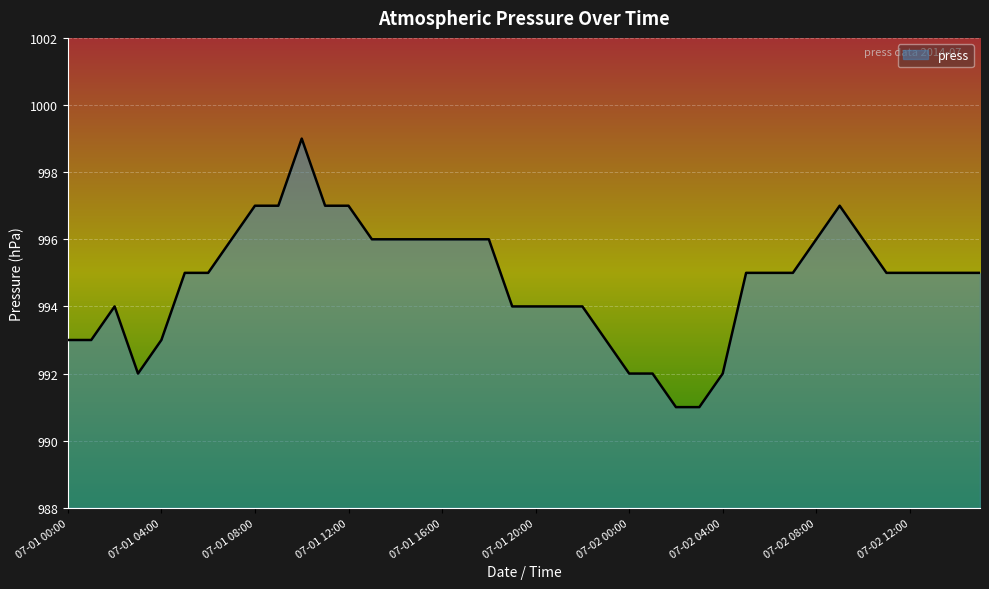

How many values are between 994 and 996?

24